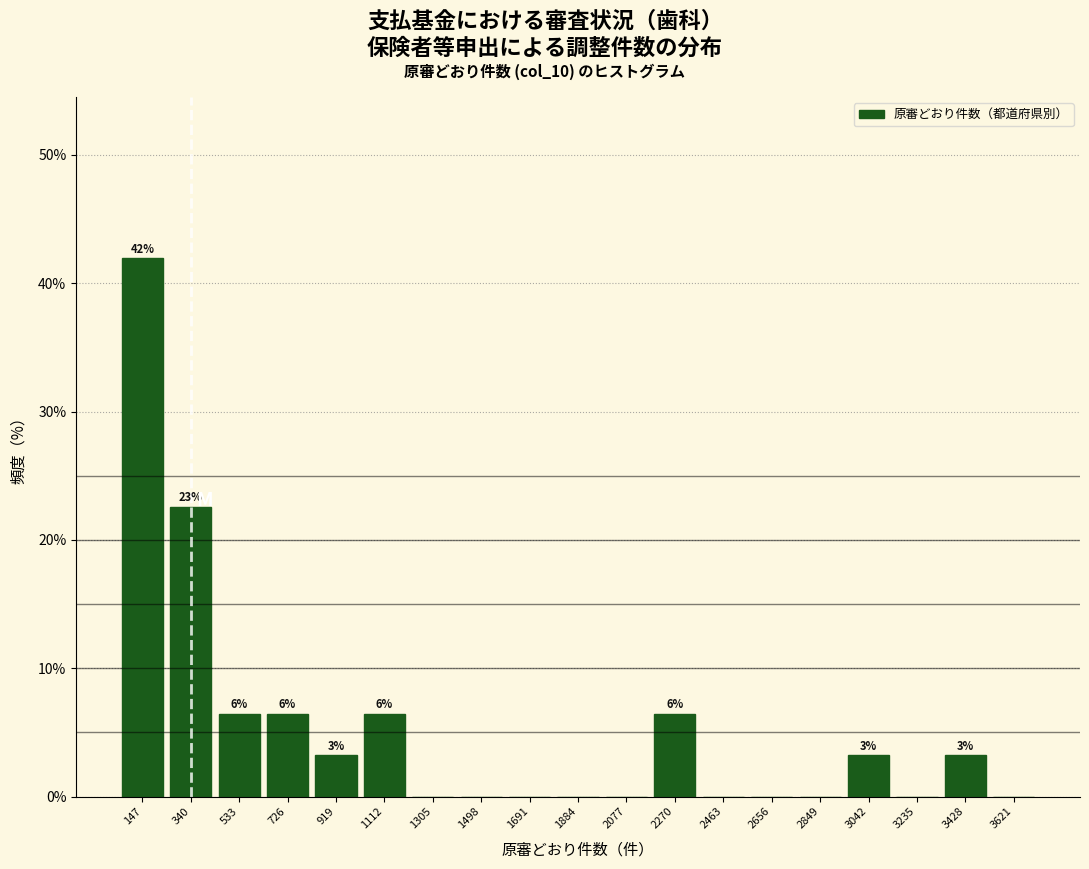

Over which range of the x-axis is the bar tallest?

60 to 240